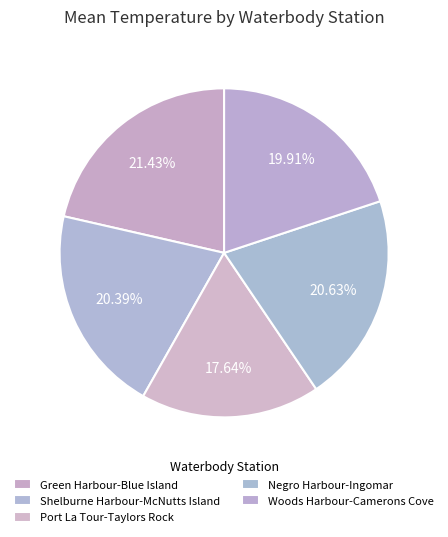

Approximately how many times larger is the value at Negro Harbour-Ingomar compared to Woods Harbour-Camerons Cove?

1.0